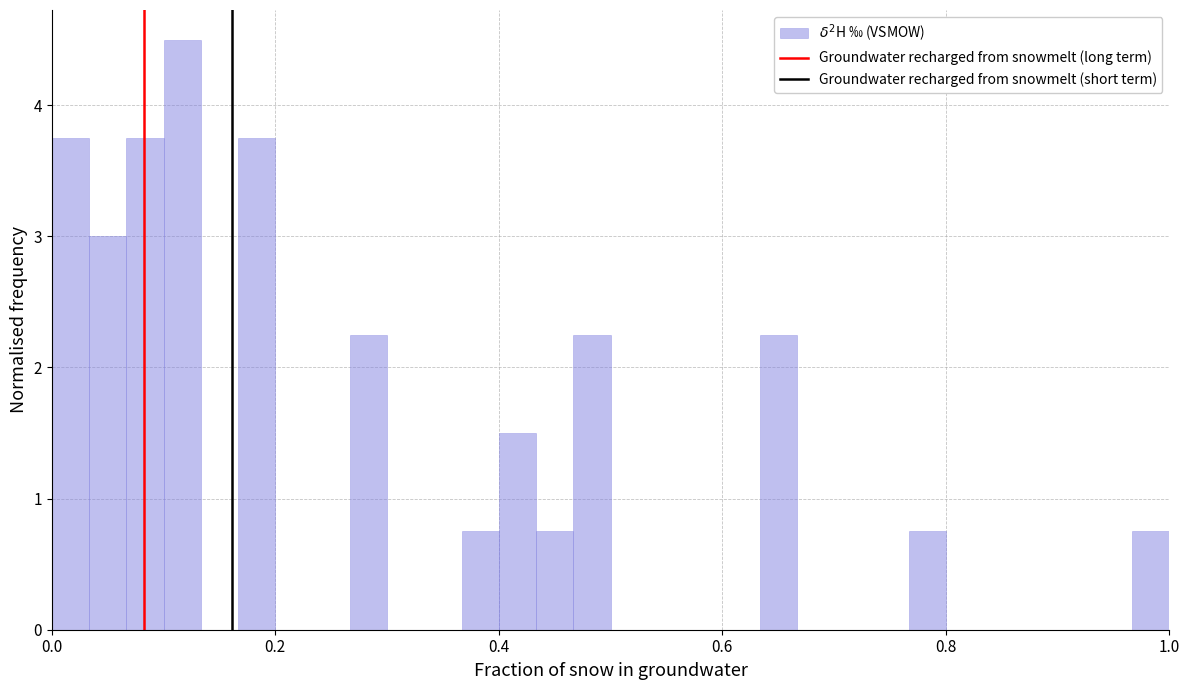

Around what value on the x-axis is the tallest bar? Give the approximate position of its centre, as read against the axis.

0.12